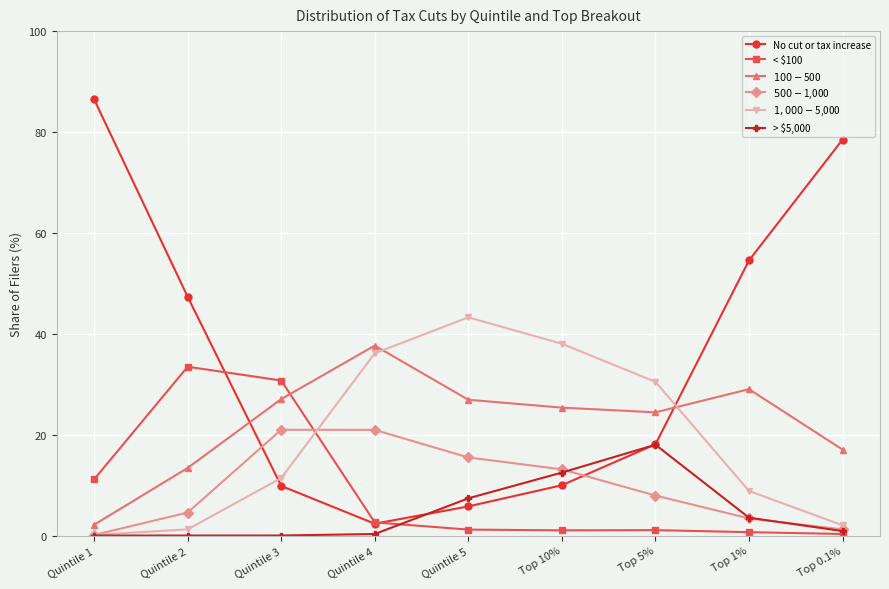

Is it true that $500 - $1,000 equals 3.4 at Top 1%?

True